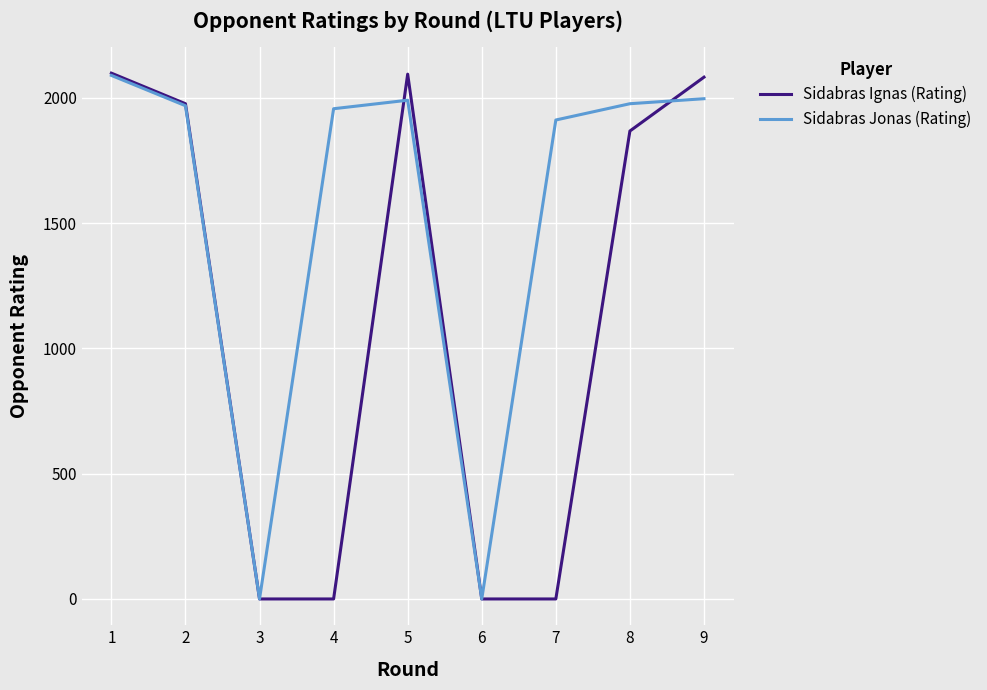

Where does the Sidabras Ignas (Rating) series first go above 1868?

1